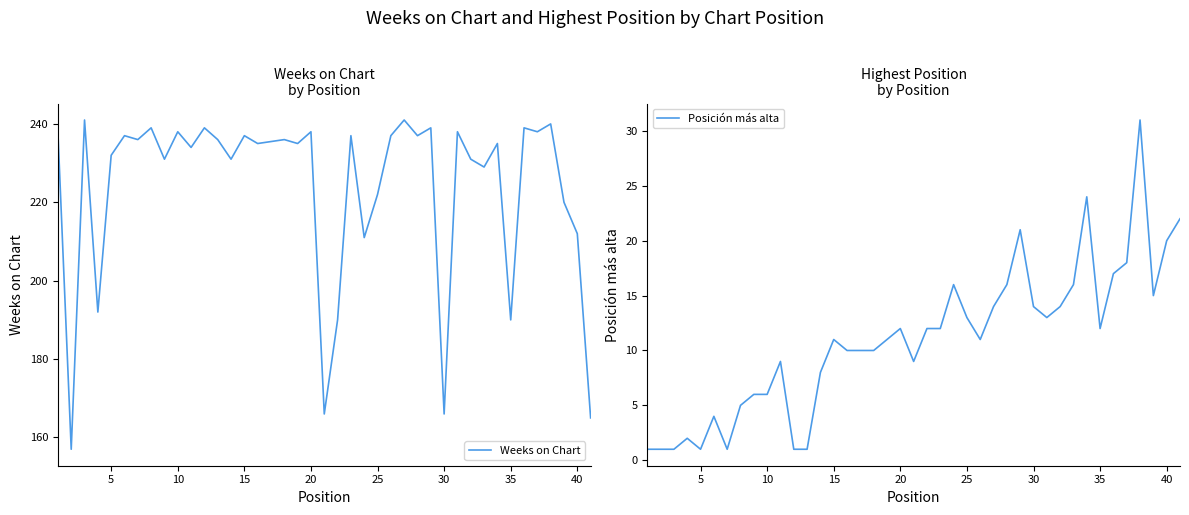

Is it true that Weeks on Chart equals 153 at 10?

False